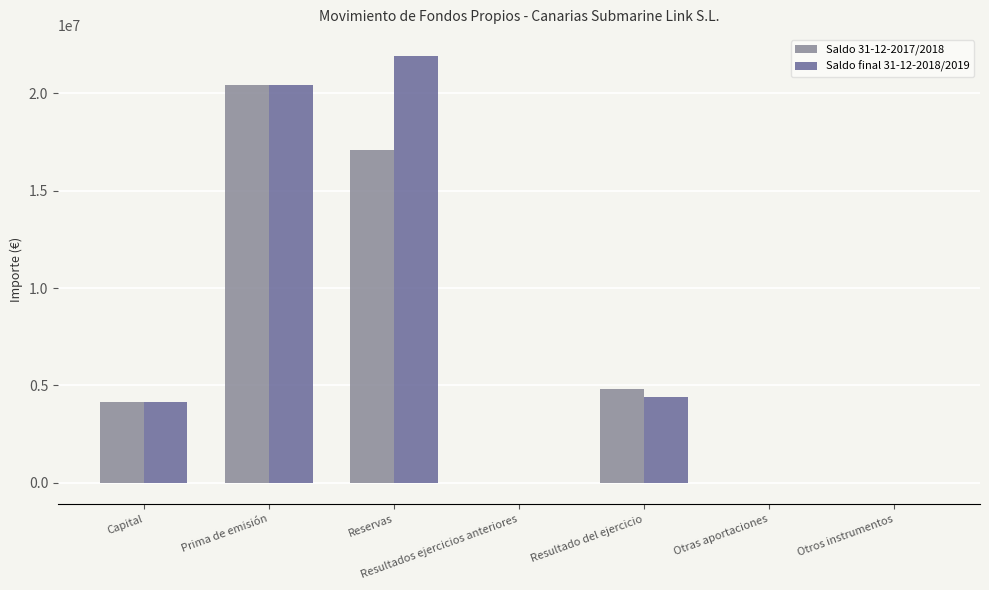

What is the sum of all Saldo final 31-12-2018/2019 values?

50879440.4